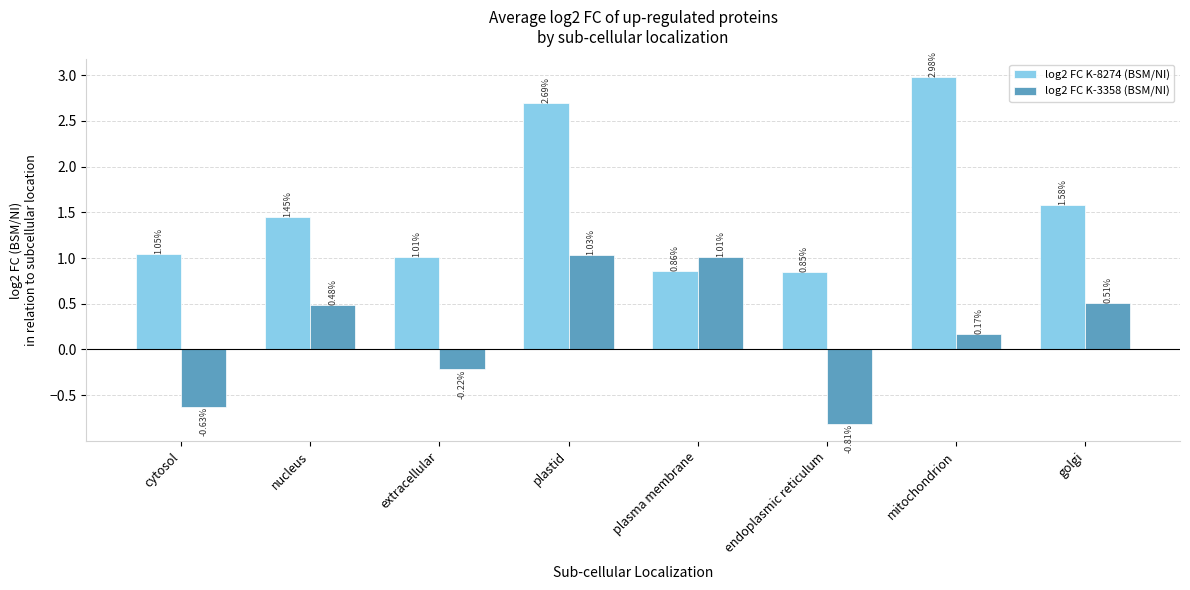

Where does the log2 FC K-3358 (BSM/NI) series first go above 0?

nucleus